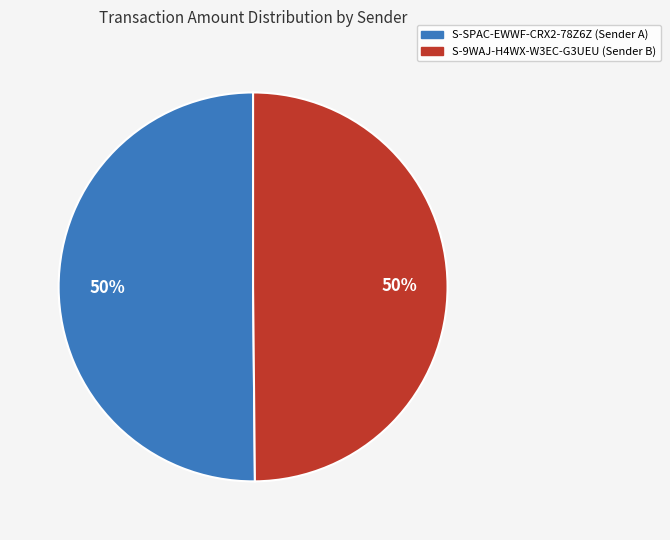

To the nearest percent, what is the average slice percentage?

50%